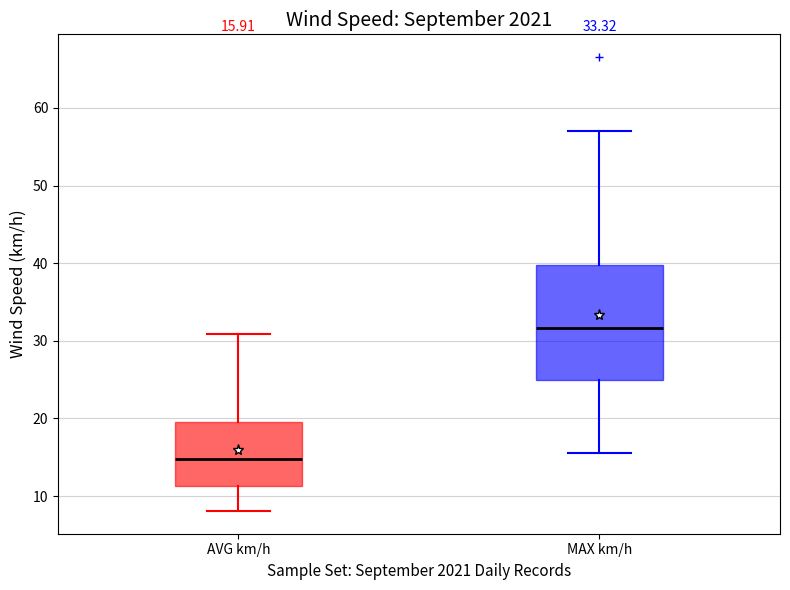

Comparing the boxes themselves (not the whiskers), which one is the tallest?

MAX km/h